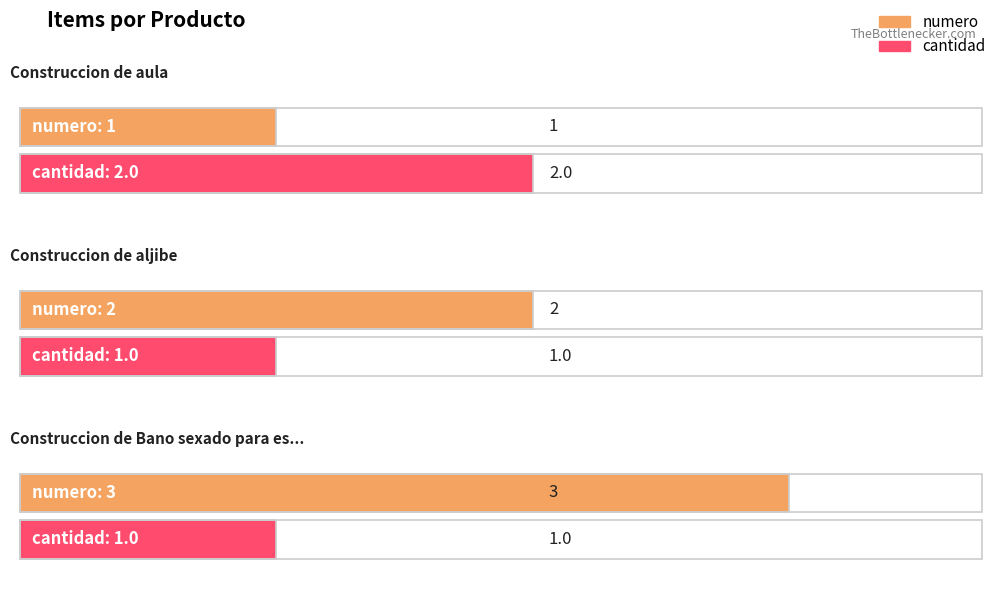

Is the value of numero at Construccion de aljibe greater than the value of cantidad at Construccion de aljibe?

Yes